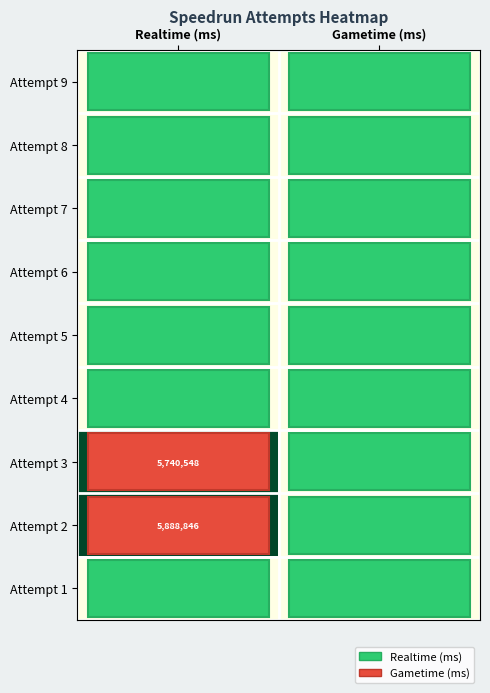

At which category is the sum across all series the highest?

Realtime (ms)